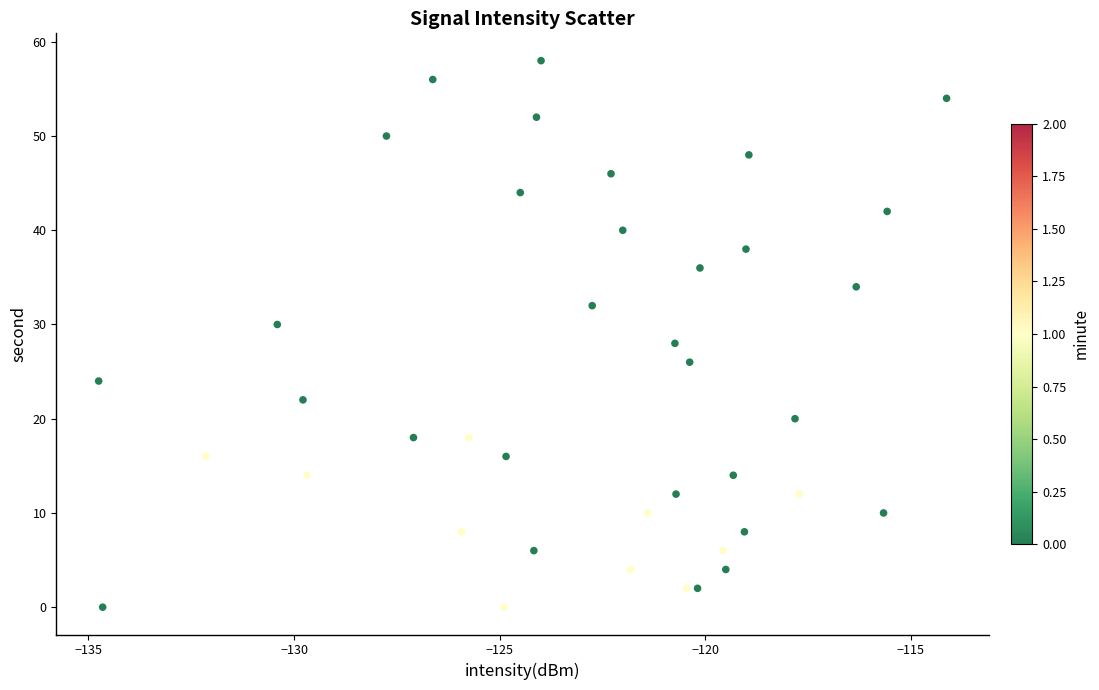

How many data points are displayed?

40